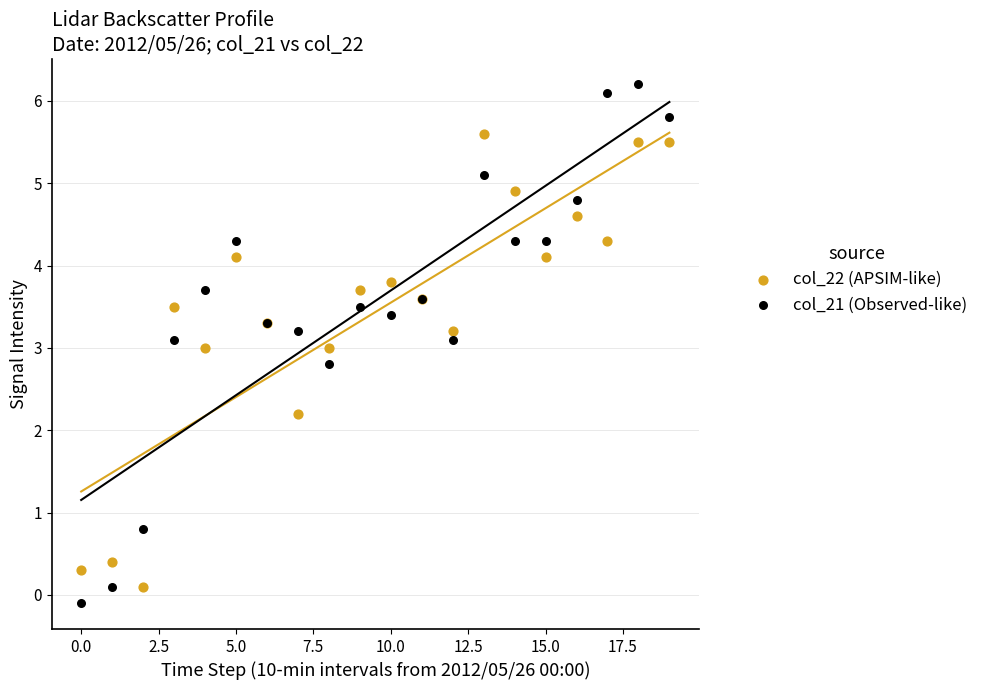

Which series contains the highest Y value?

col_21 (Observed-like)